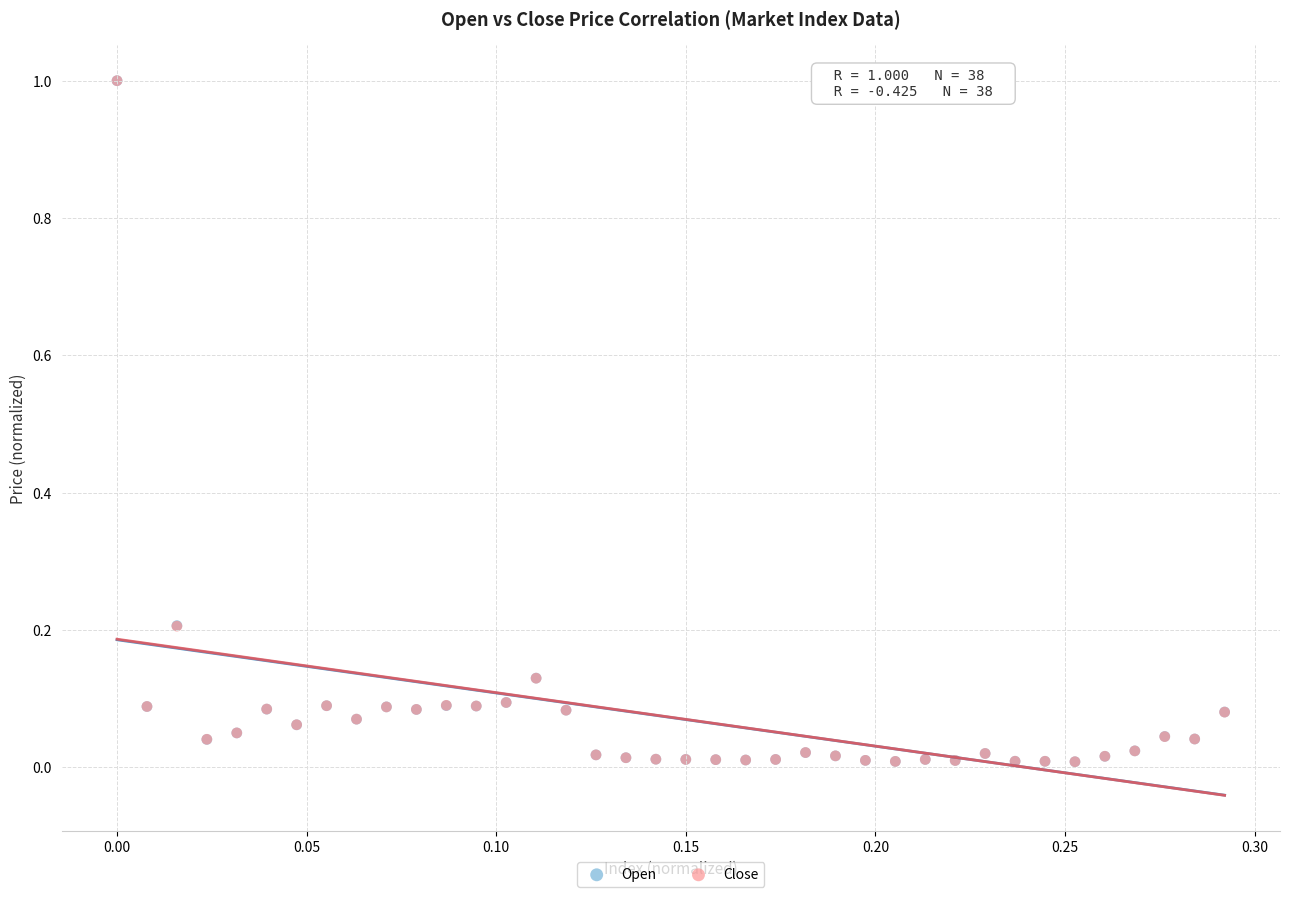

What are all the series names shown in the legend?

Open, Close